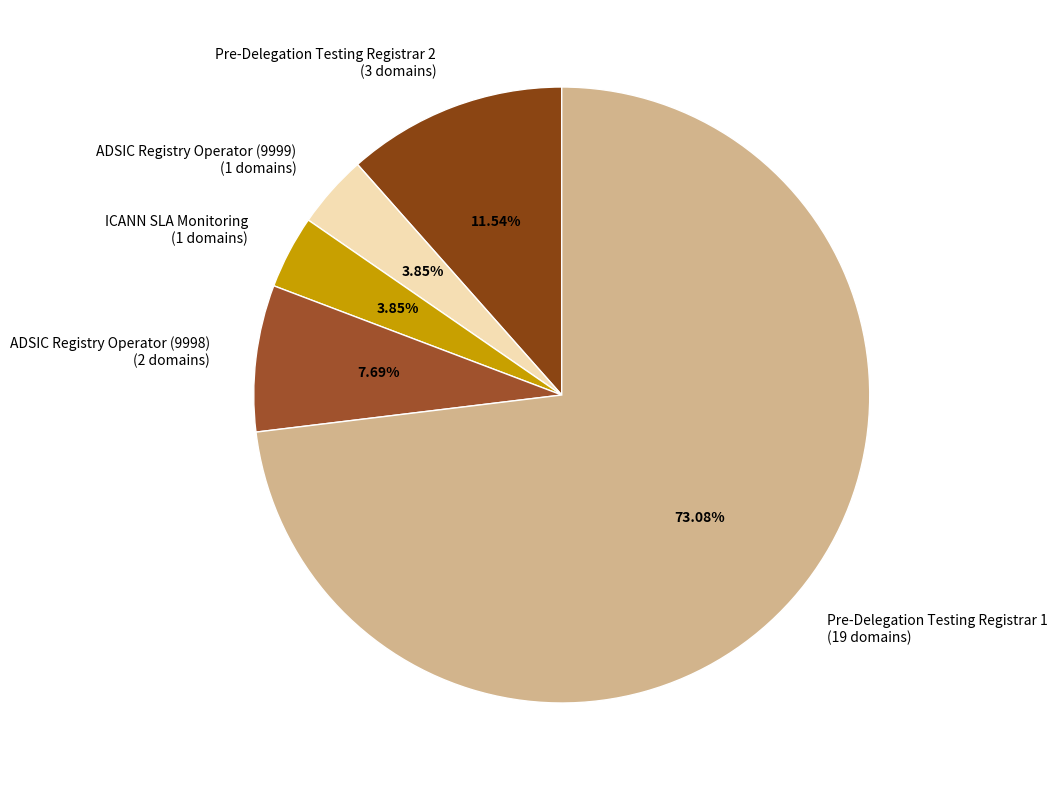

What percentage is the ADSIC Registry Operator (9998) slice, to the nearest percent?

8%